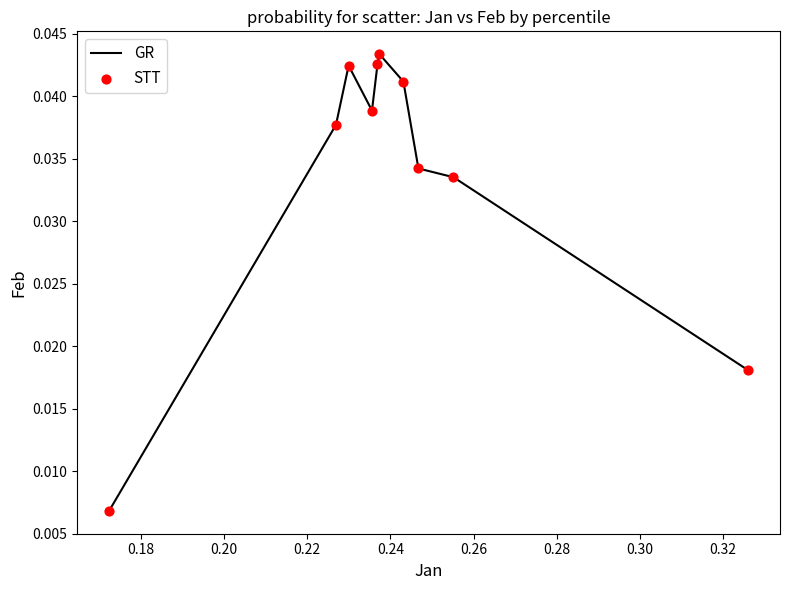

How many lines are shown in the chart?

1